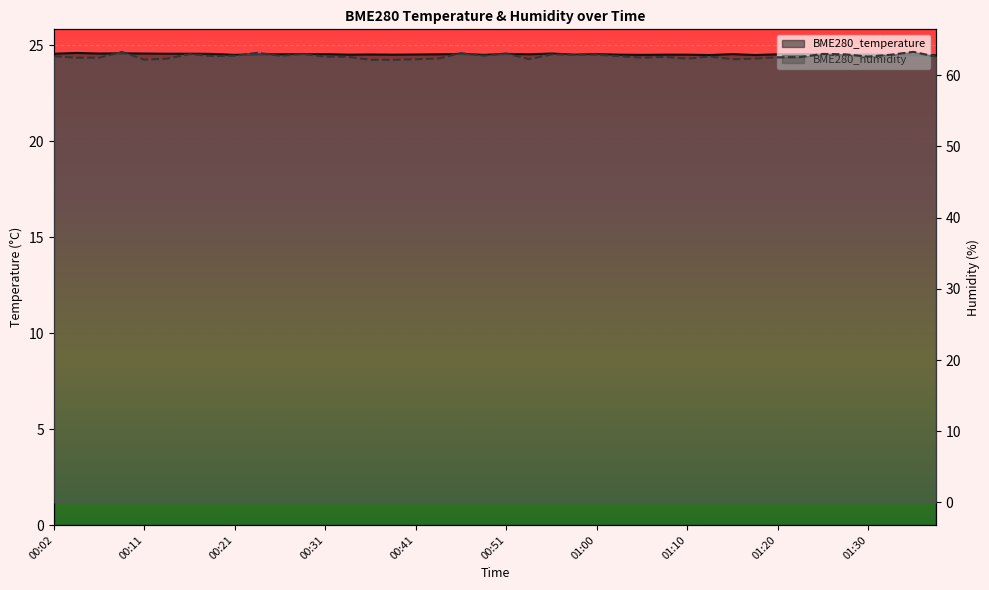

Reading left to right, list all the values displayed in this chart.

BME280_temperature: 24.6	24.6	24.6	24.6	24.6	24.6	24.6	24.6	24.5	24.5	24.5	24.6	24.6	24.5	24.5	24.5	24.5	24.5	24.6	24.5	24.6	24.5	24.6	24.5	24.6	24.5	24.5	24.5	24.5	24.5	24.6	24.5	24.5	24.6	24.5	24.5	24.5	24.5	24.5	24.5
BME280_humidity: 62.7	62.5	62.5	63.3	62.2	62.3	63.0	62.7	62.7	63.2	62.7	63.0	62.6	62.6	62.2	62.2	62.2	62.4	63.1	62.7	63.1	62.3	62.9	62.9	62.9	62.7	62.5	62.6	62.3	62.6	62.2	62.3	62.5	62.5	63.0	62.9	62.6	62.9	63.3	62.6